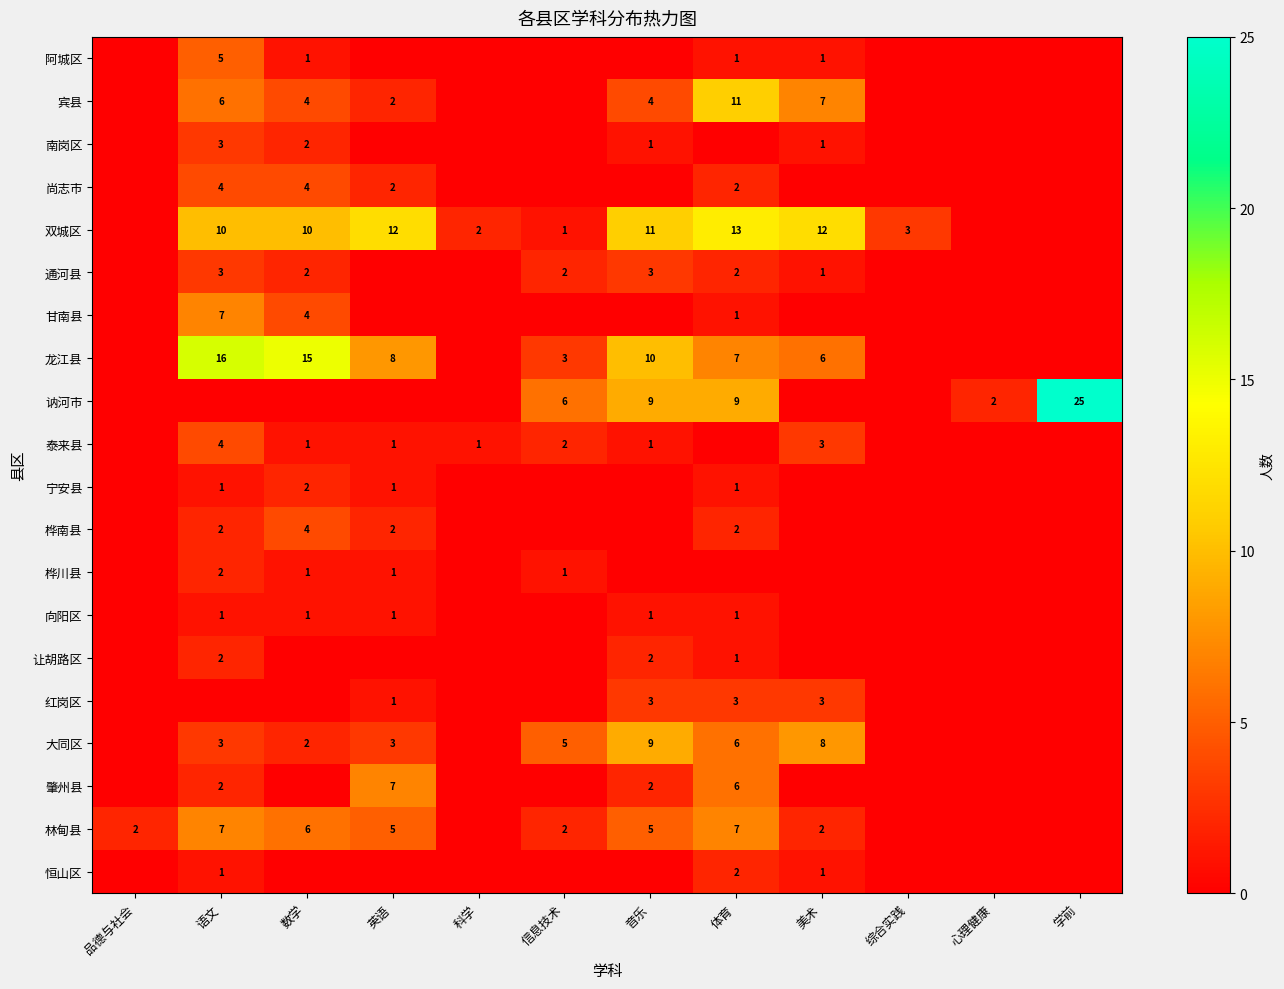

Is it true that 向阳区 equals 1 at 英语?

True